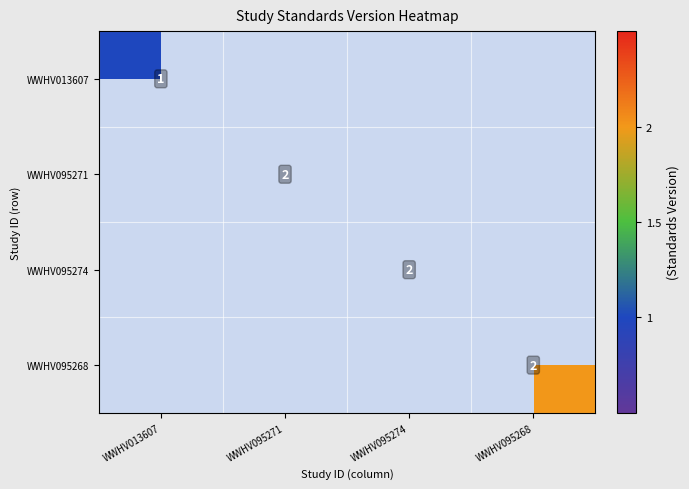

The WWHV095268 series shows 3 at WWHV095268. True or false?

False